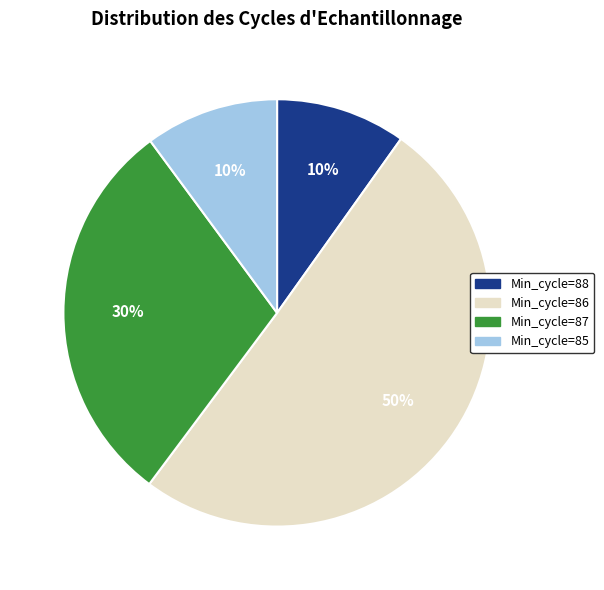

Between Min_cycle=86 and Min_cycle=85, which is larger?

Min_cycle=86